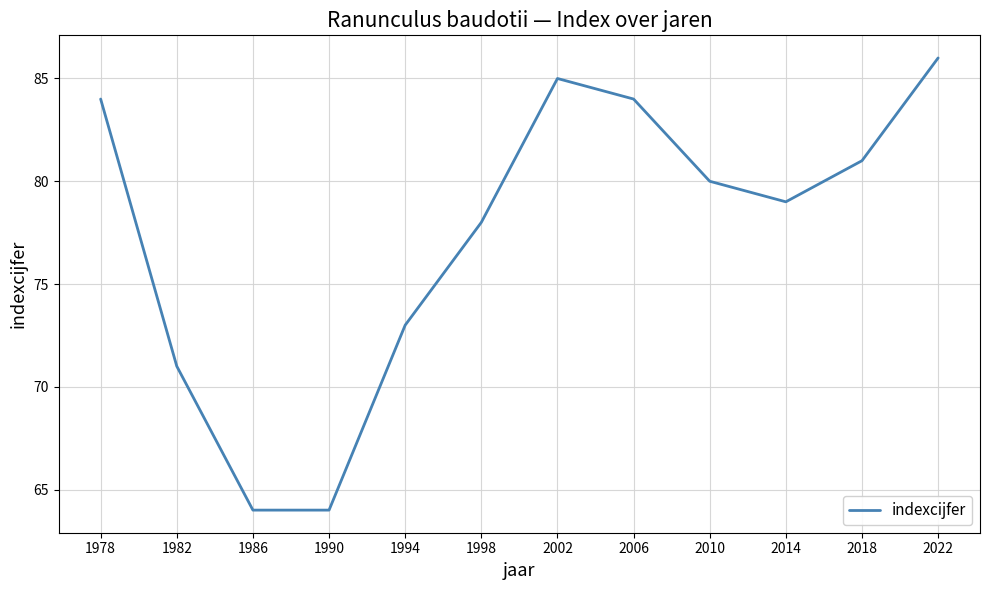

What is the greatest value displayed?

86